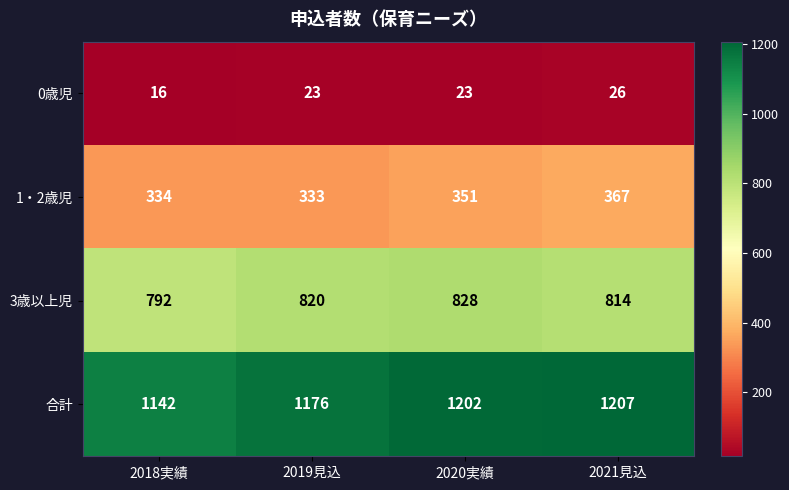

Reading left to right, what are all the values shown in this chart?

0歳児: 2018実績=16	2019見込=23	2020実績=23	2021見込=26
1・2歳児: 2018実績=334	2019見込=333	2020実績=351	2021見込=367
3歳以上児: 2018実績=792	2019見込=820	2020実績=828	2021見込=814
合計: 2018実績=1142	2019見込=1176	2020実績=1202	2021見込=1207